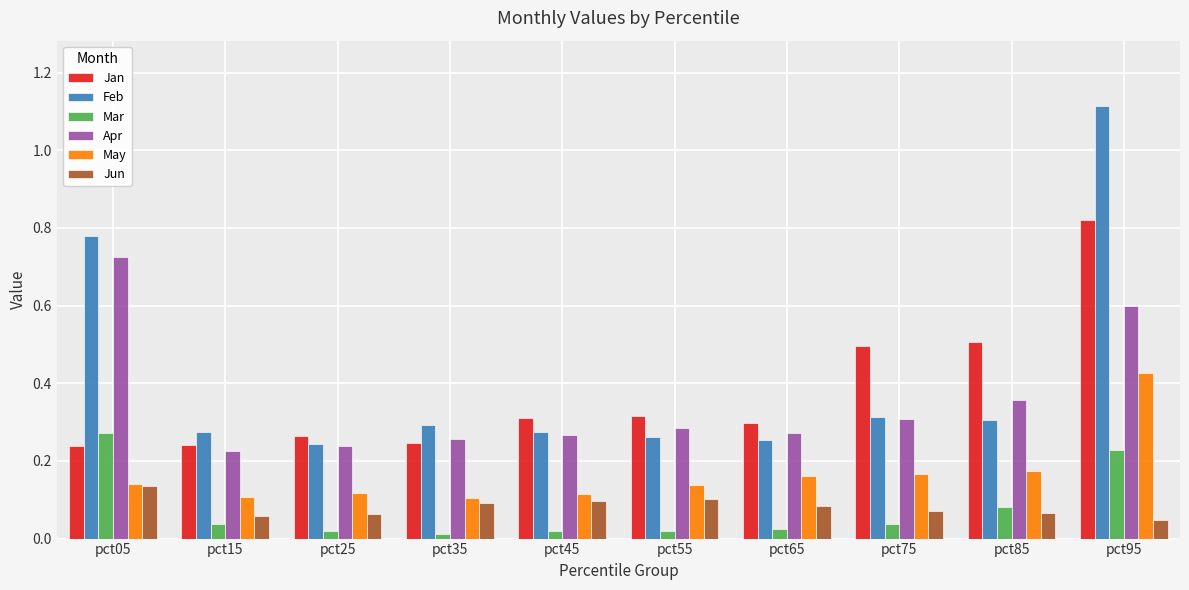

Between pct45 and pct75, which series saw the biggest shift?

Jan